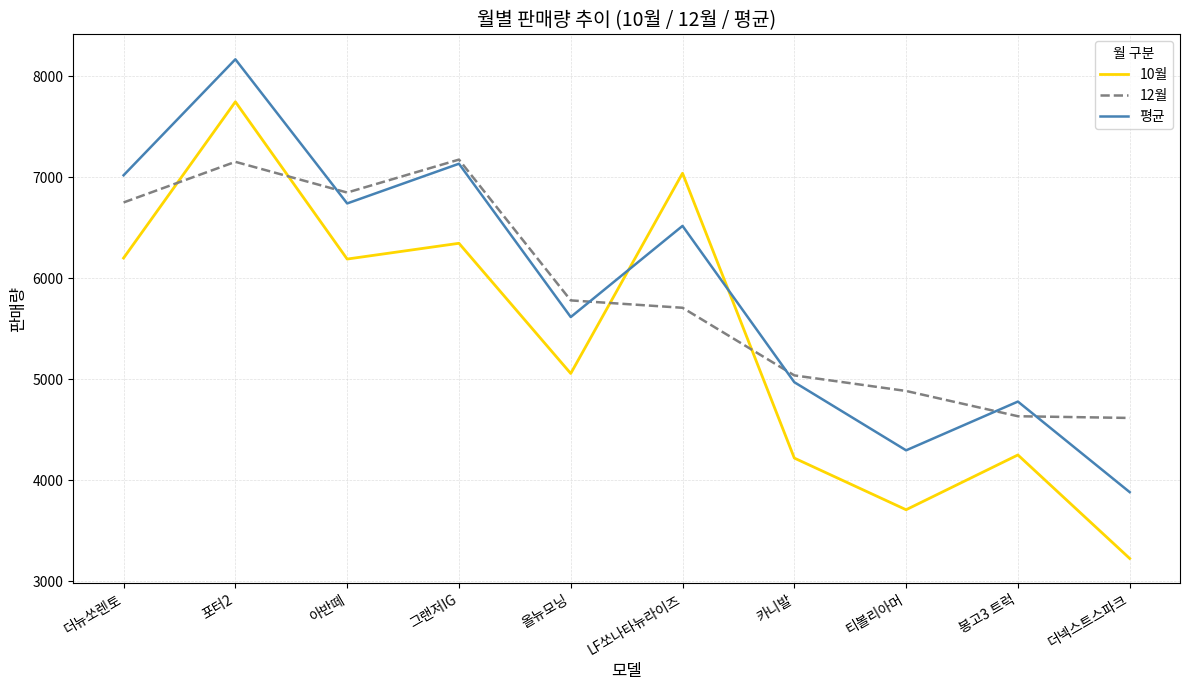

True or false: 평균 has a value of 4780.0 at 봉고3 트럭.

True